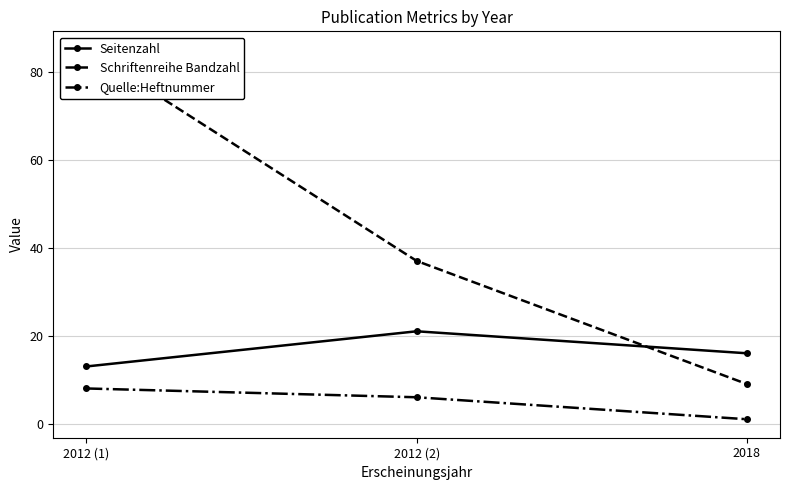

The Quelle:Heftnummer series shows 1 at 2018. True or false?

True